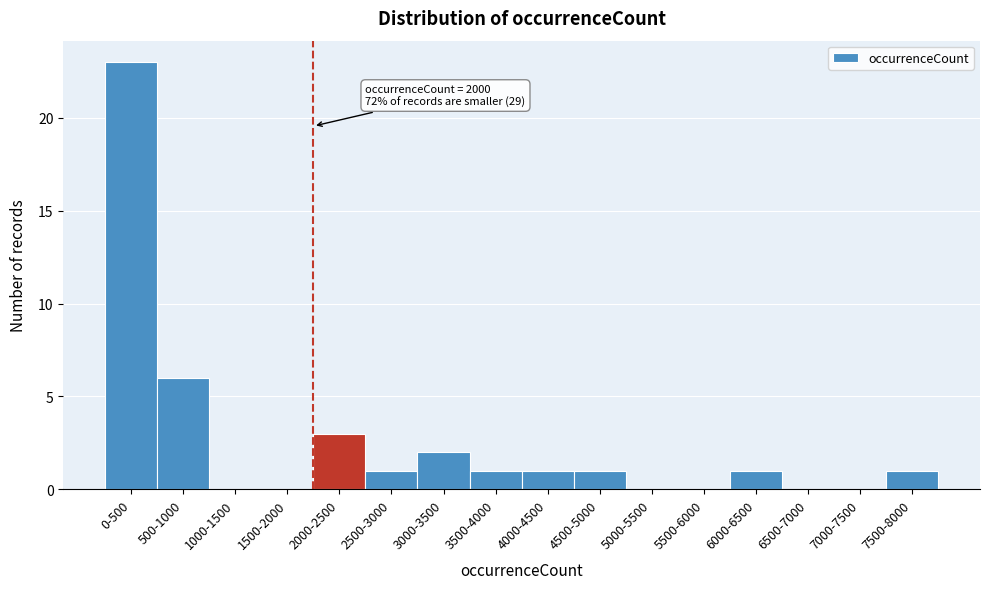

Reading right to left, transcribe all the data shown in this chart.

7500-8000=1	7000-7500=0	6500-7000=0	6000-6500=1	5500-6000=0	5000-5500=0	4500-5000=1	4000-4500=1	3500-4000=1	3000-3500=2	2500-3000=1	2000-2500=3	1500-2000=0	1000-1500=0	500-1000=6	0-500=23